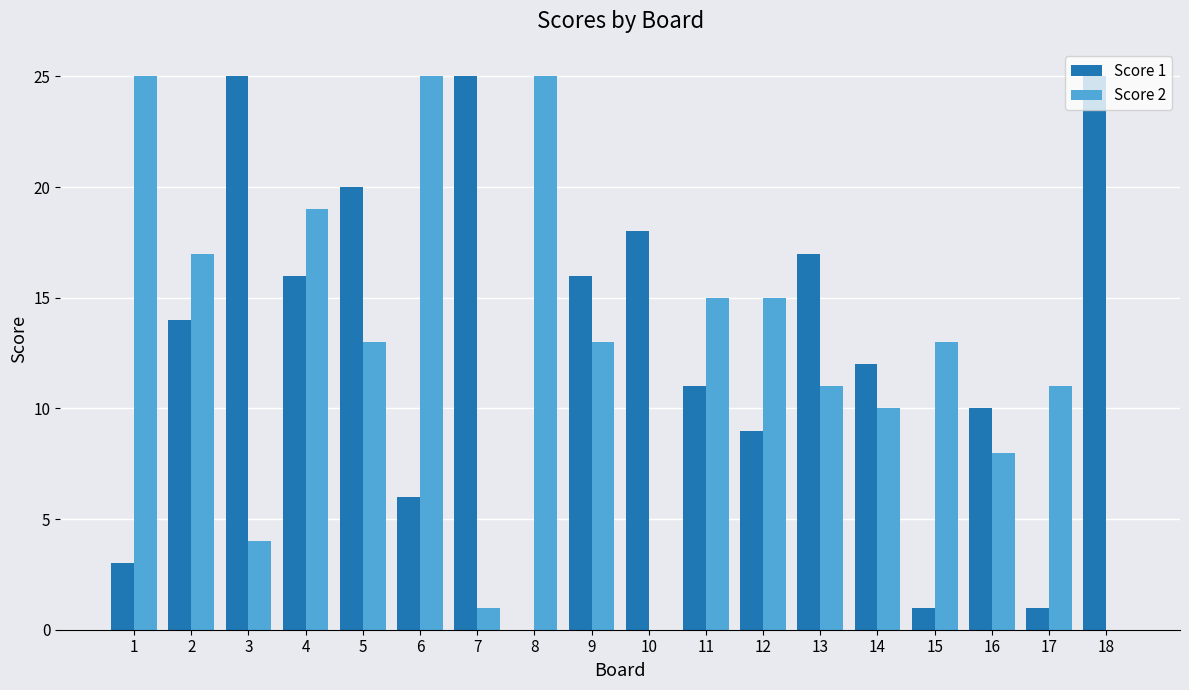

Is it true that Score 2 equals 15 at 12?

True